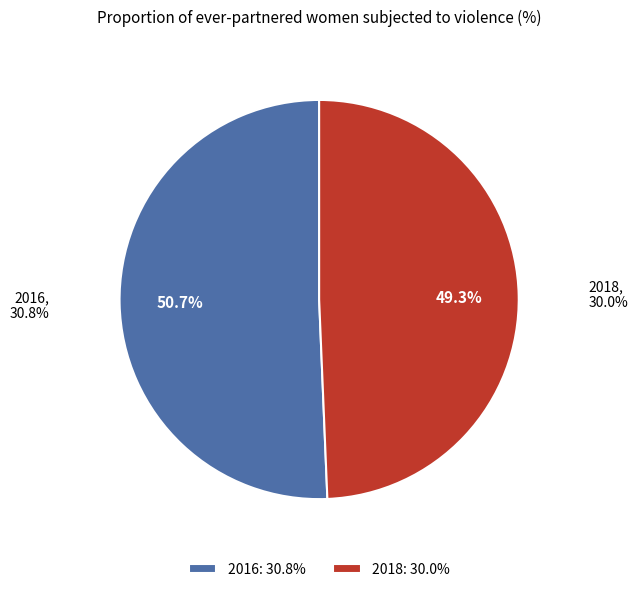

To the nearest percent, what is the average slice percentage?

50%